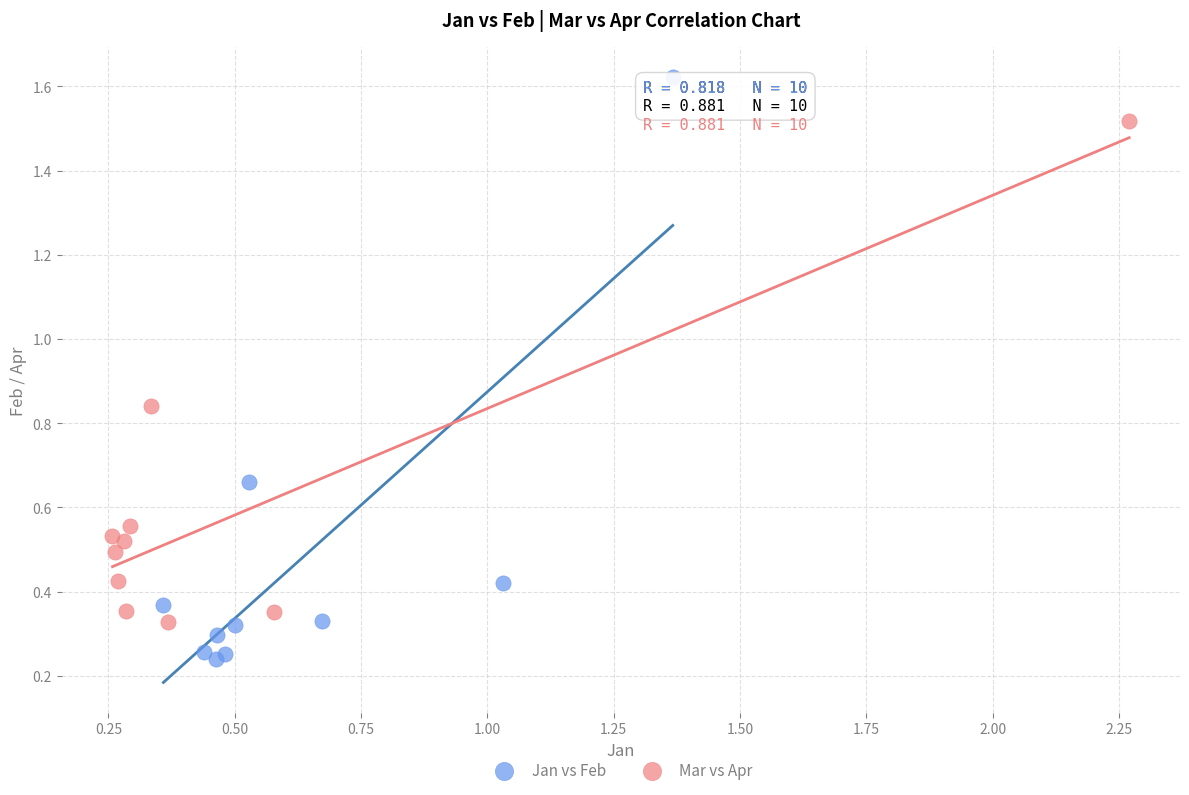

Which series has the widest spread of Y values?

Jan vs Feb